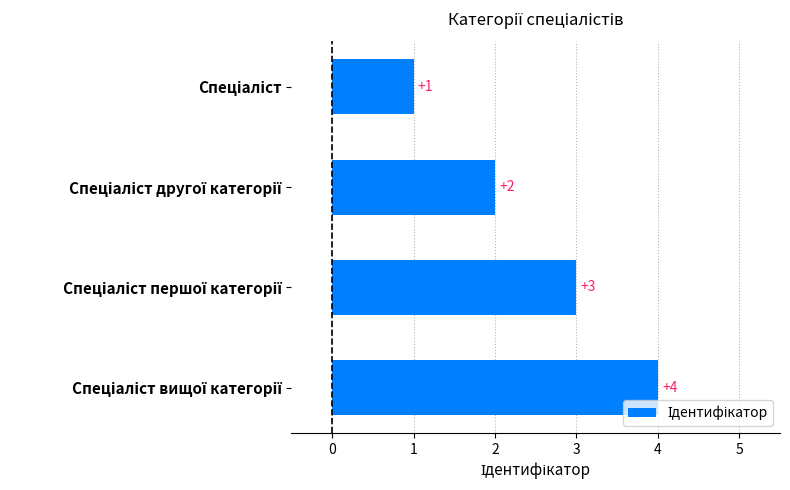

What is the sum of all values?

10